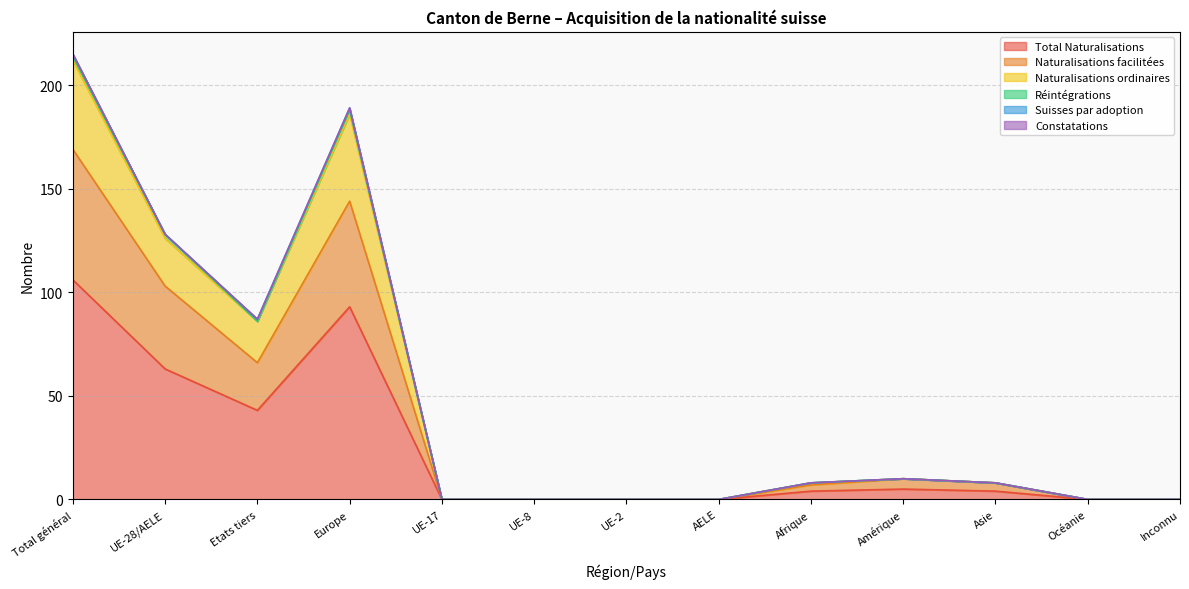

What is the difference between the maximum and second lowest values in the Total Naturalisations series?

106